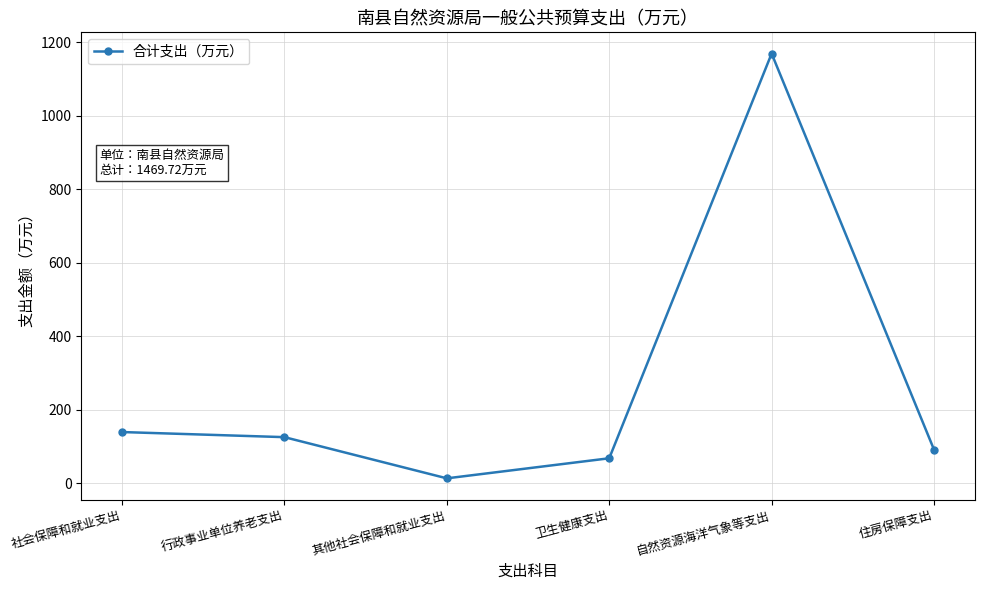

What is the difference between the second highest and minimum values?

125.9